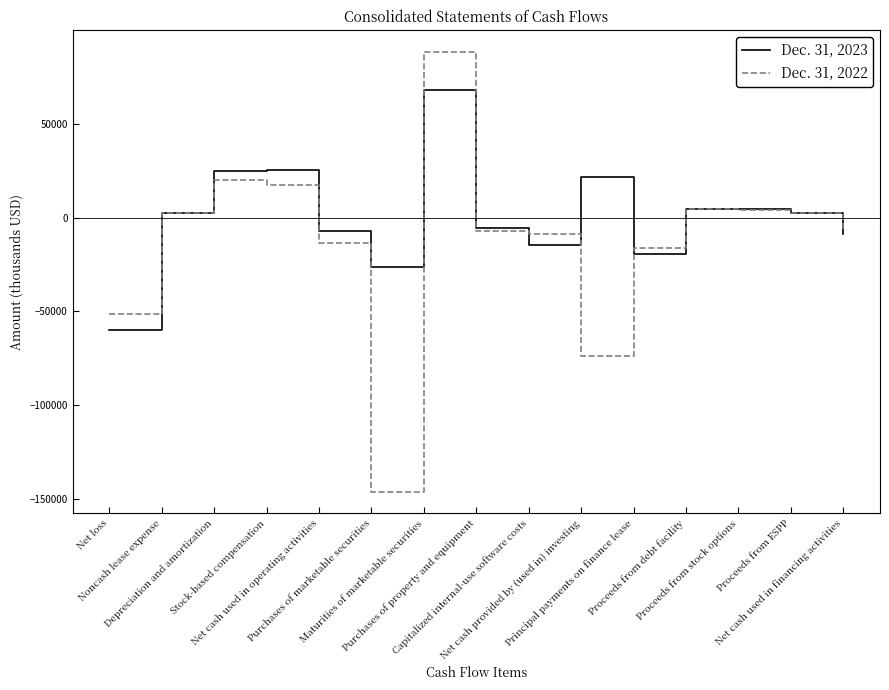

Is it true that Dec. 31, 2023 equals -8842 at Net cash used in financing activities?

True